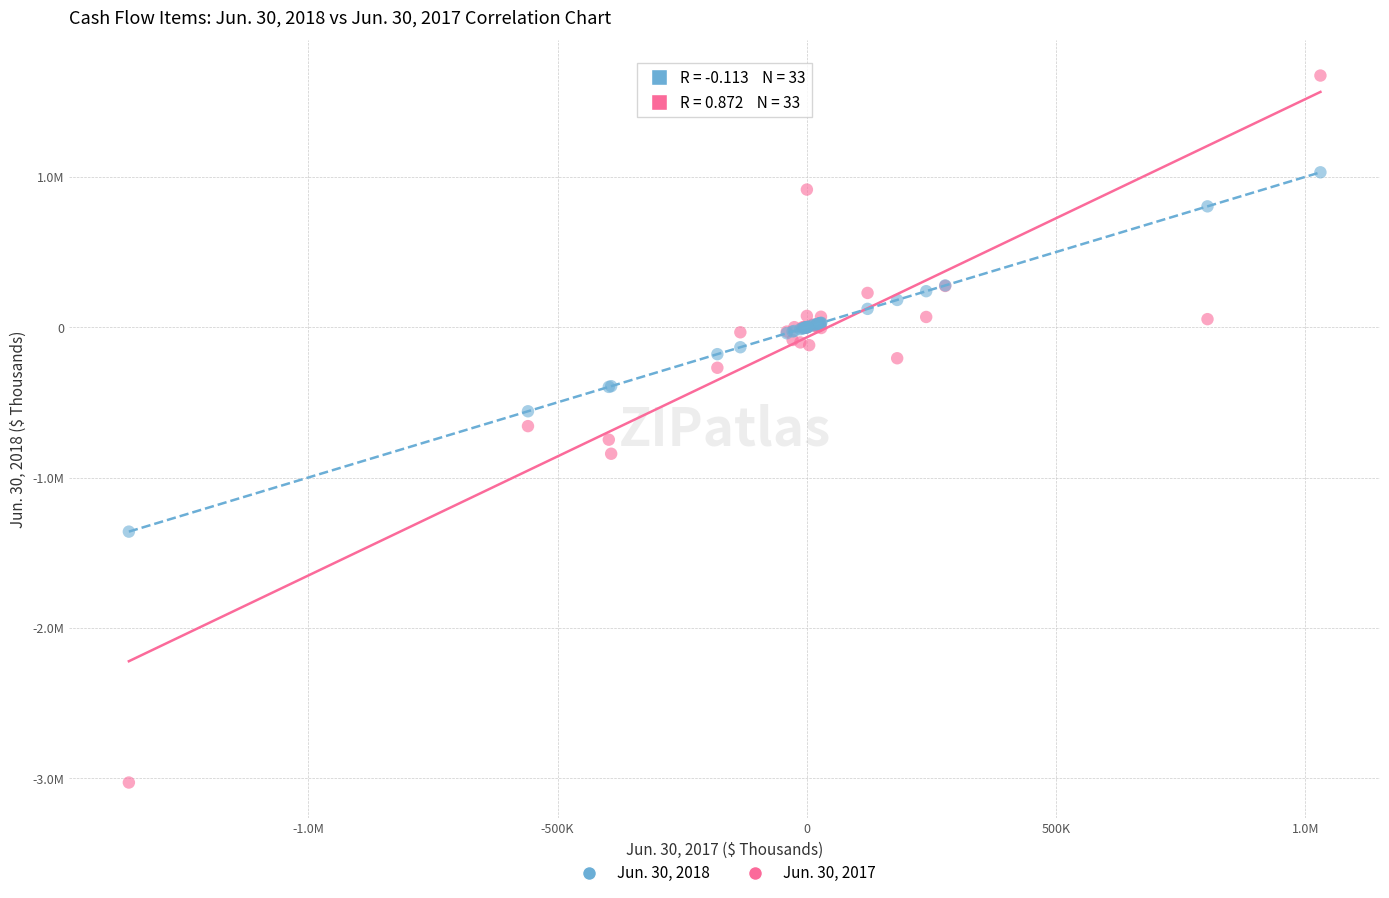

What are all the series names shown in the legend?

Jun. 30, 2018, Jun. 30, 2017